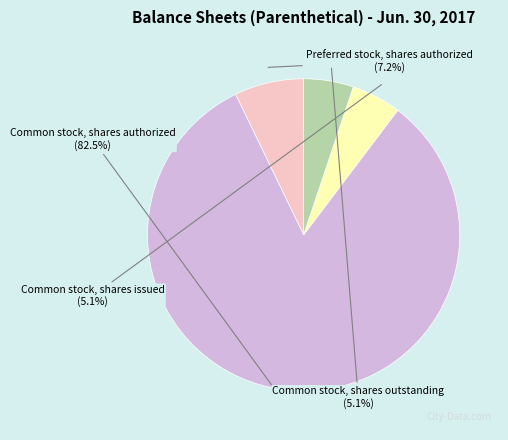

To the nearest percent, what is the difference between the Common stock, shares issued and Common stock, shares authorized slice percentages?

77%